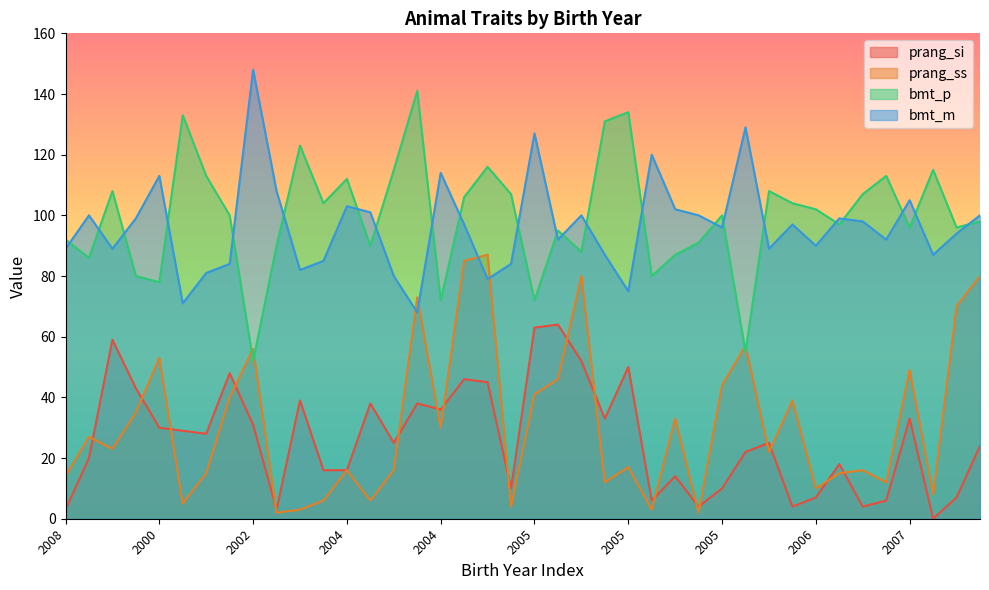

Where is the first local maximum for prang_ss?

2003